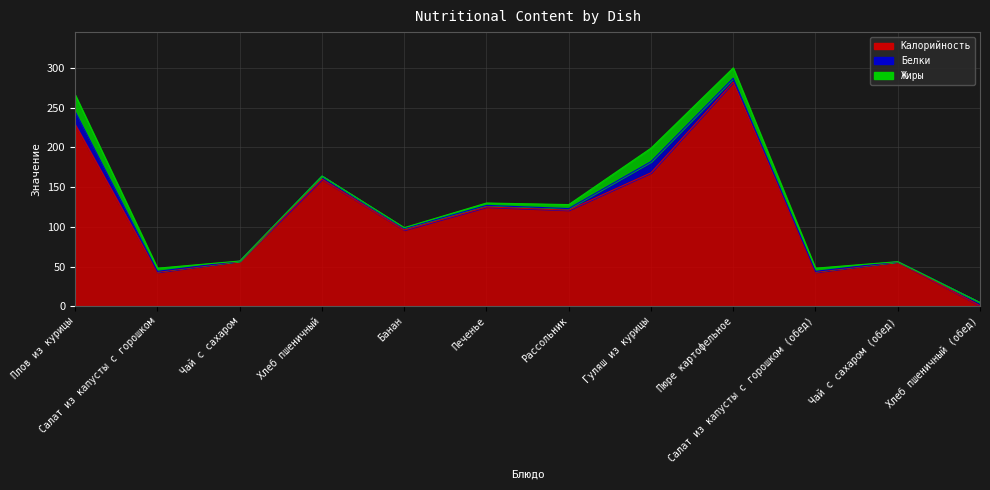

How many data points in Жиры are above 4?

4